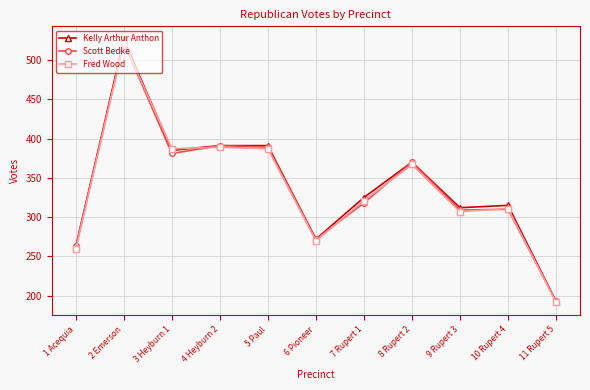

What is the difference between the maximum and minimum values in the Kelly Arthur Anthon series?

333